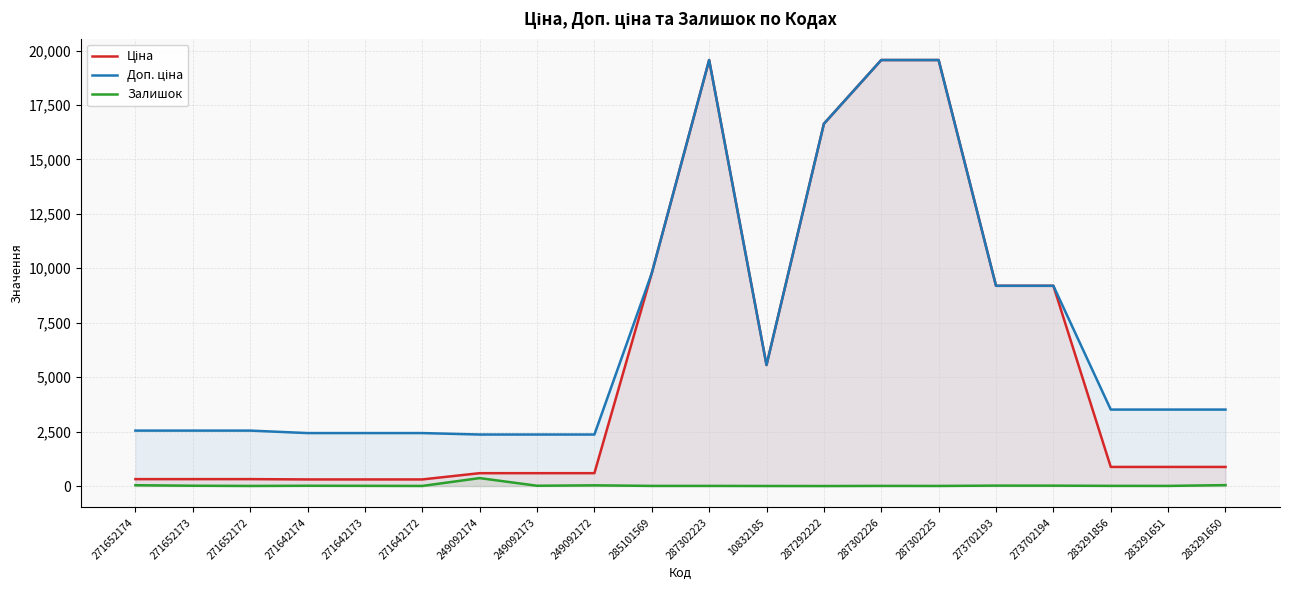

At how many categories does at least one series exceed 4434?

8